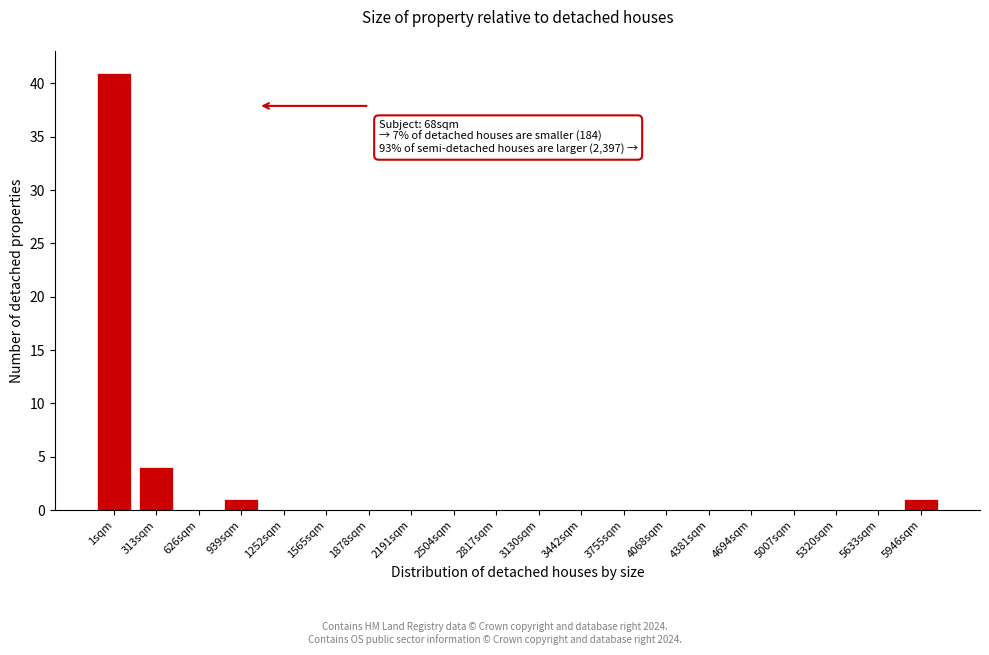

Reading left to right, extract all data points from this chart.

1sqm=41	313sqm=4	626sqm=0	939sqm=1	1252sqm=0	1565sqm=0	1878sqm=0	2191sqm=0	2504sqm=0	2817sqm=0	3130sqm=0	3442sqm=0	3755sqm=0	4068sqm=0	4381sqm=0	4694sqm=0	5007sqm=0	5320sqm=0	5633sqm=0	5946sqm=1